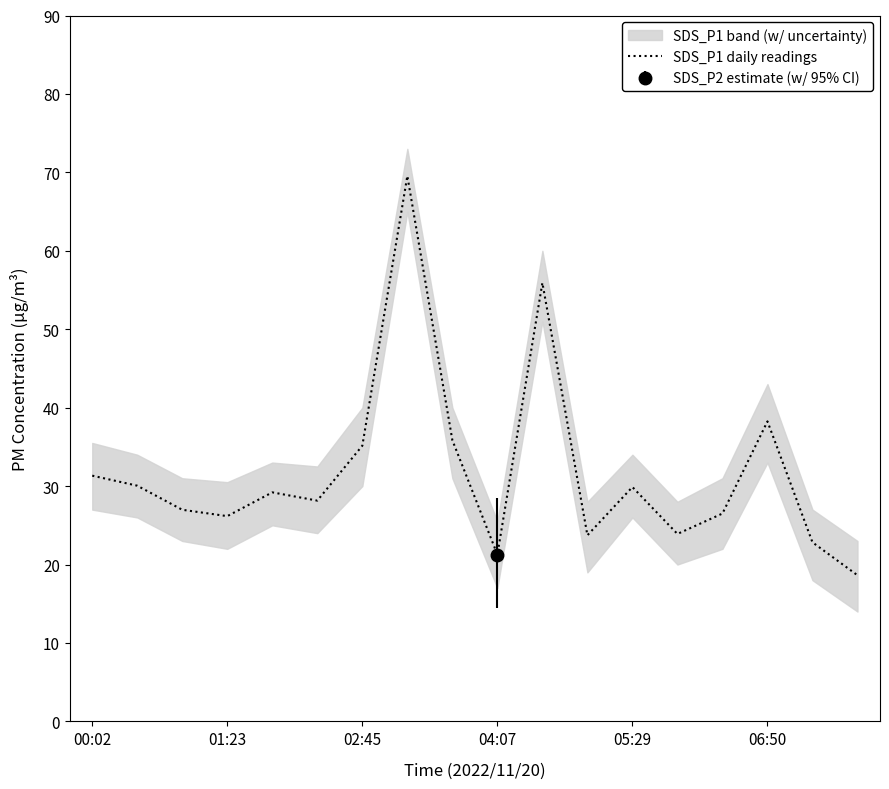

The SDS_P1 daily readings series shows 35.1 at 02:45. True or false?

True